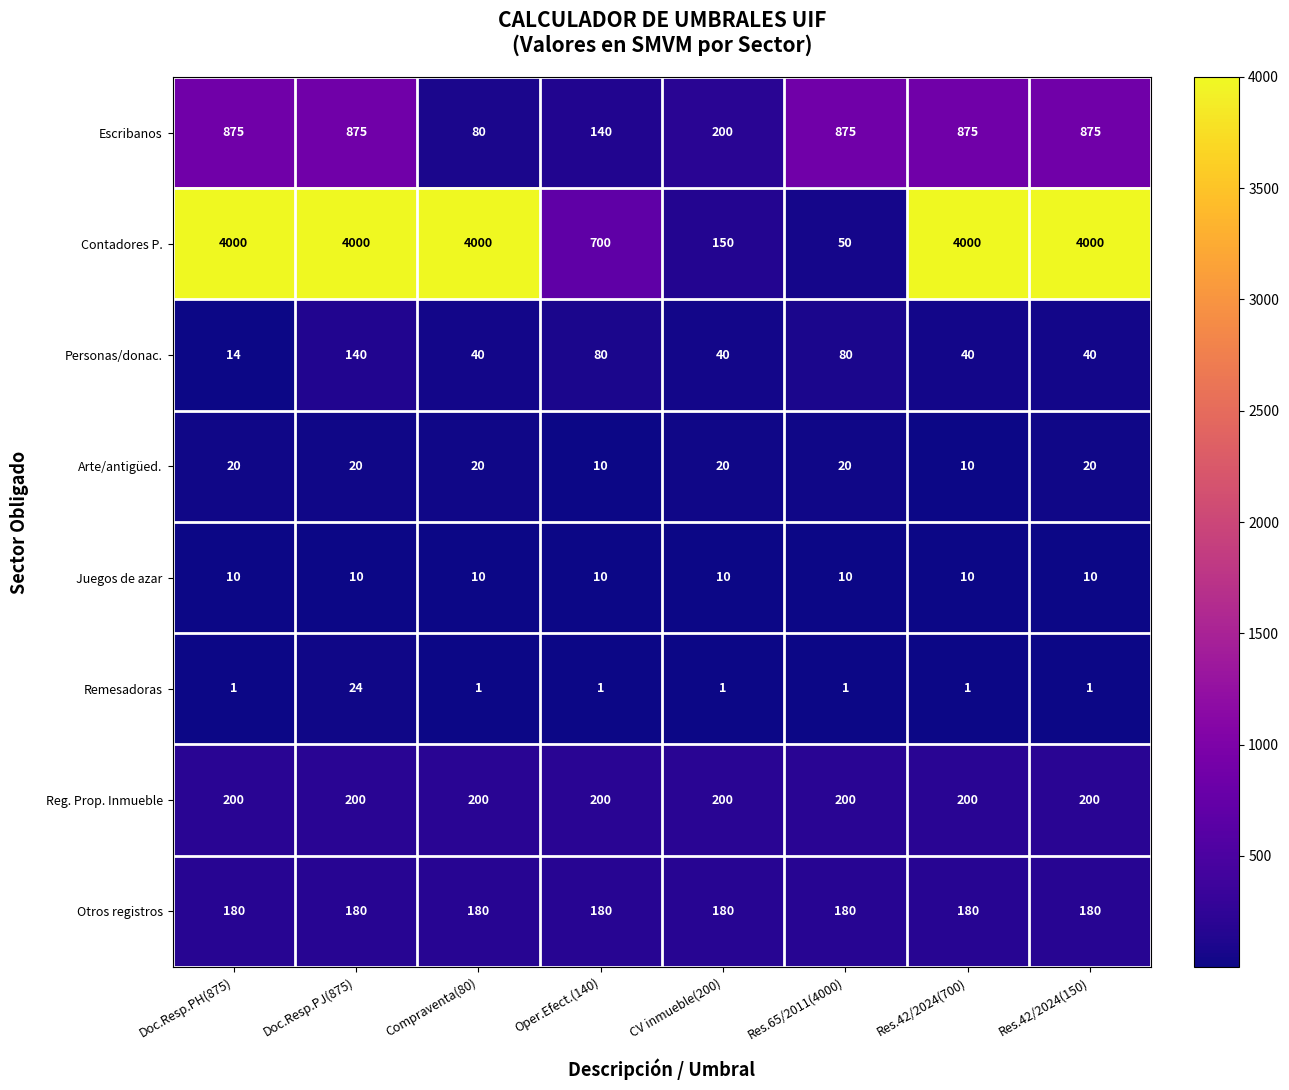

What is the difference between the highest and lowest values at Doc.Resp.PJ(875)?

3990